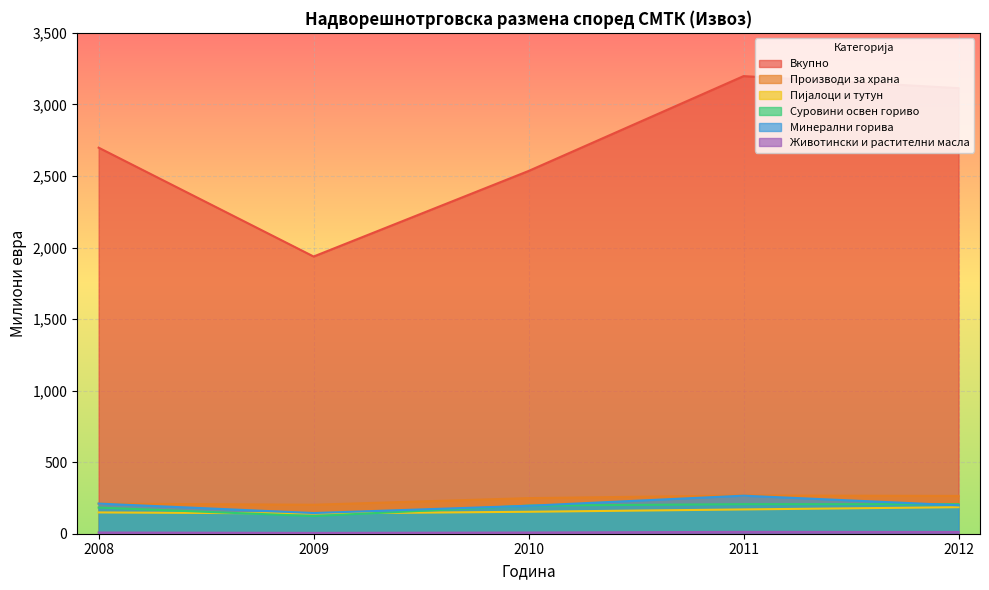

How many values in the Суровини освен гориво series are below 196?

2